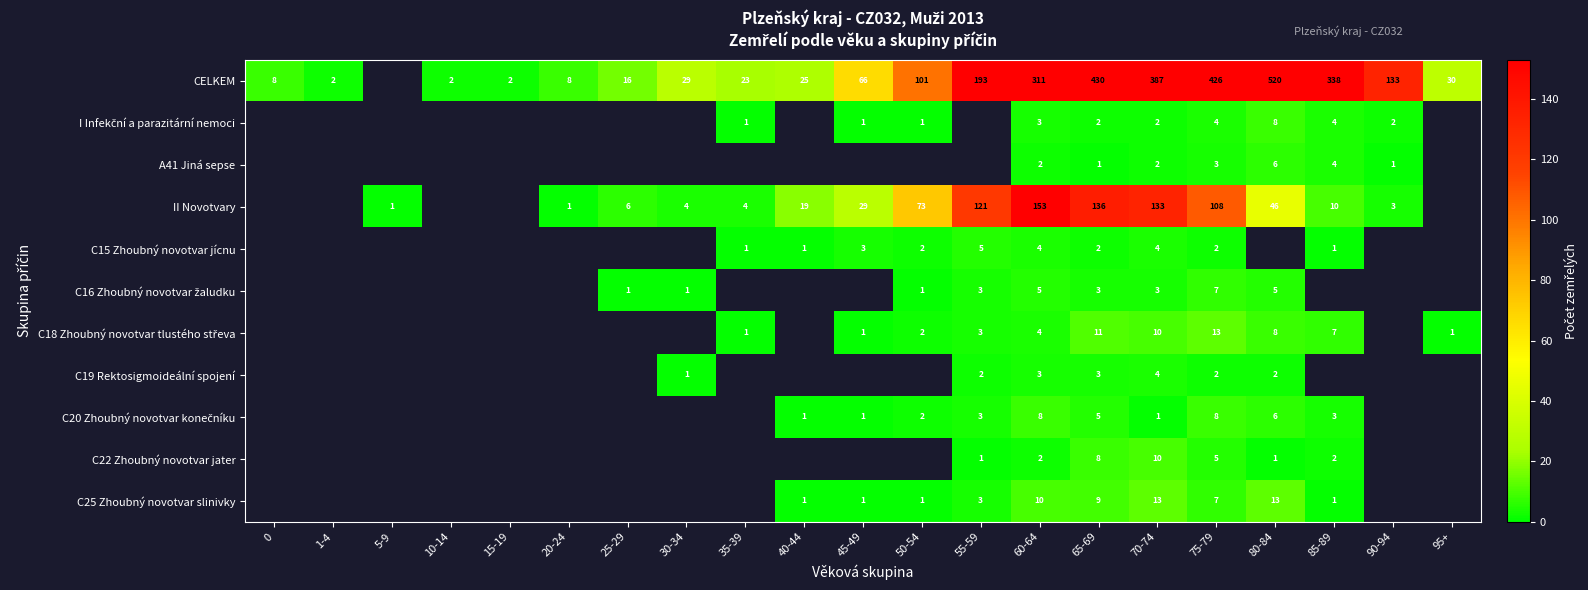

What is the total value across all series at 60-64?

505